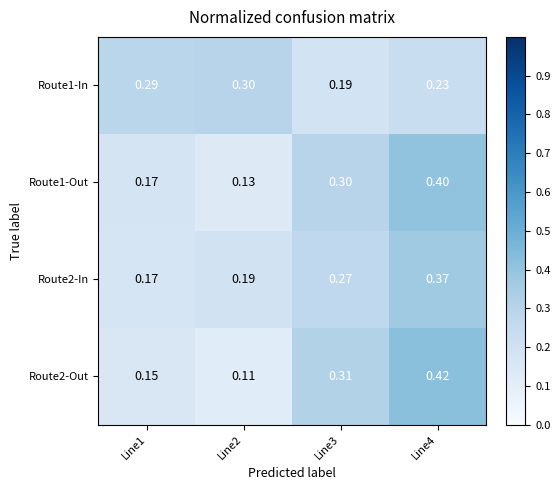

Rank the series by their maximum value, from lowest to highest.

Route1-In, Route2-In, Route1-Out, Route2-Out